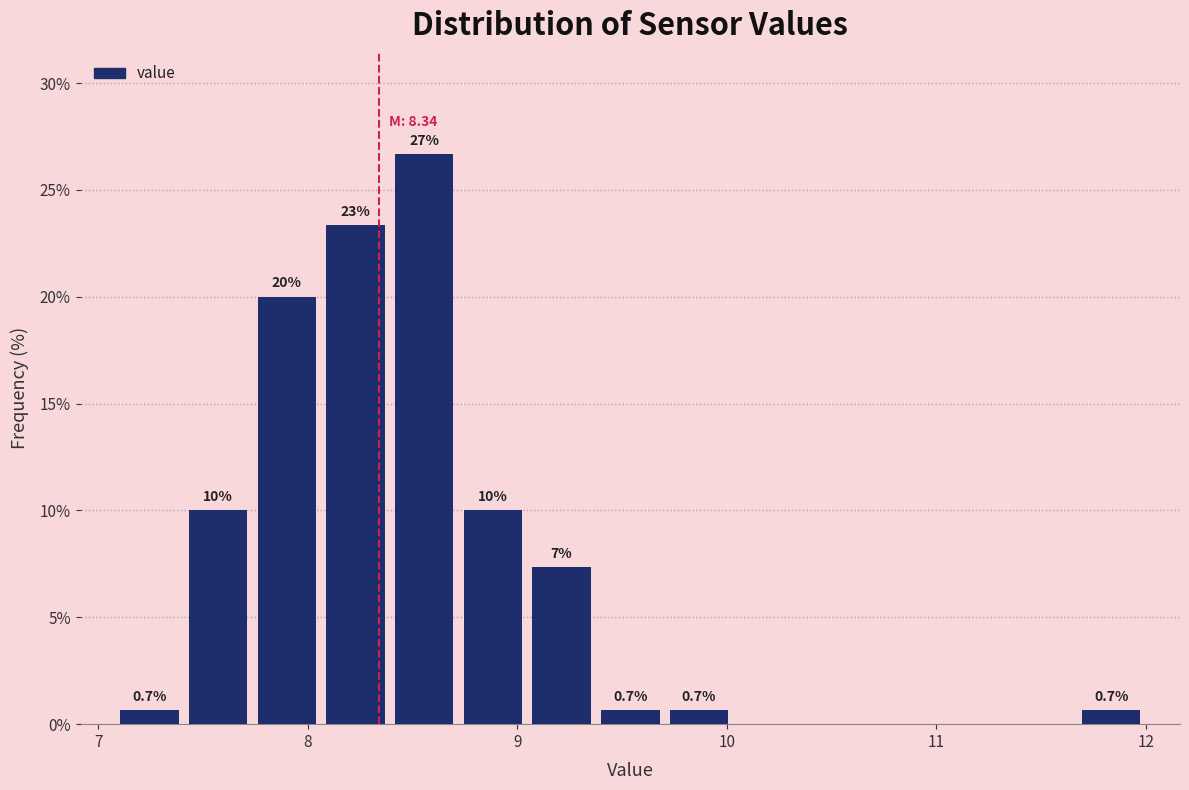

Around what value on the x-axis is the tallest bar? Give the approximate position of its centre, as read against the axis.

8.6